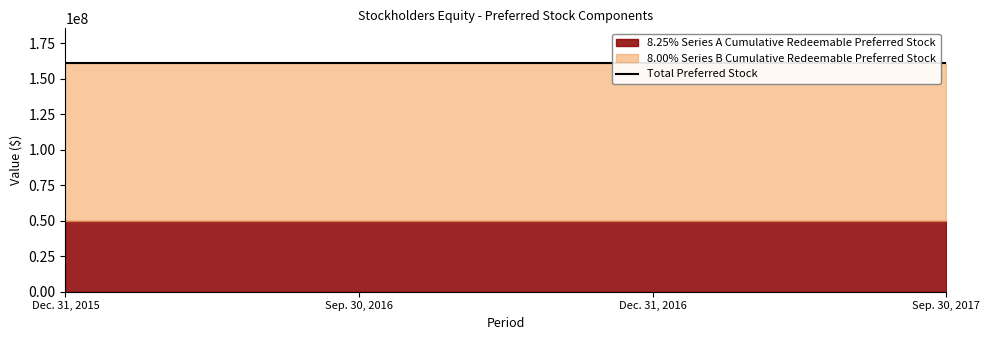

Rank the series by their maximum value, from lowest to highest.

8.25% Series A Cumulative Redeemable Preferred Stock, 8.00% Series B Cumulative Redeemable Preferred Stock